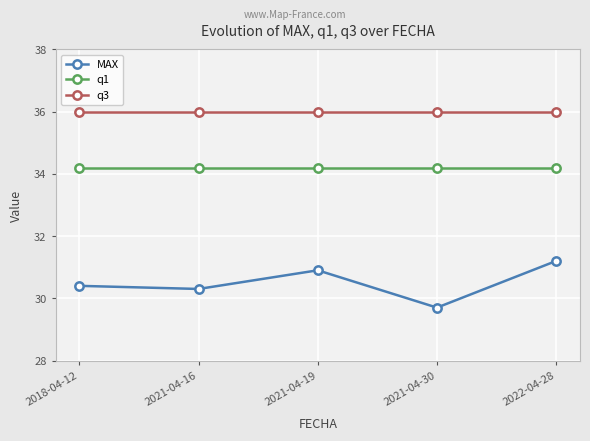

Between 2021-04-16 and 2021-04-30, which series saw the biggest shift?

MAX